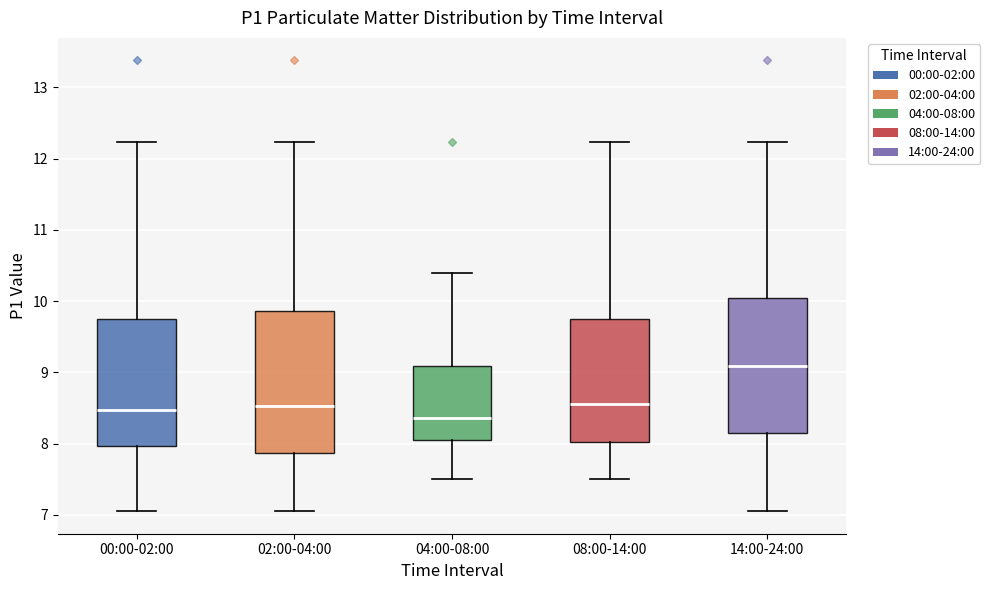

Reading left to right, transcribe this box plot: for each box, give where its median line is, the range the box spans, and where its two whiskers end, as read against the y-axis. The values are not printed on the chart, so give them approximately, as read against the axis.

00:00-02:00: median 8.5, box 8.0 to 9.8, whiskers 7.1 to 12.2
02:00-04:00: median 8.5, box 7.9 to 9.9, whiskers 7.1 to 12.2
04:00-08:00: median 8.4, box 8.0 to 9.1, whiskers 7.5 to 10.4
08:00-14:00: median 8.6, box 8.0 to 9.8, whiskers 7.5 to 12.2
14:00-24:00: median 9.1, box 8.1 to 10.1, whiskers 7.1 to 12.2